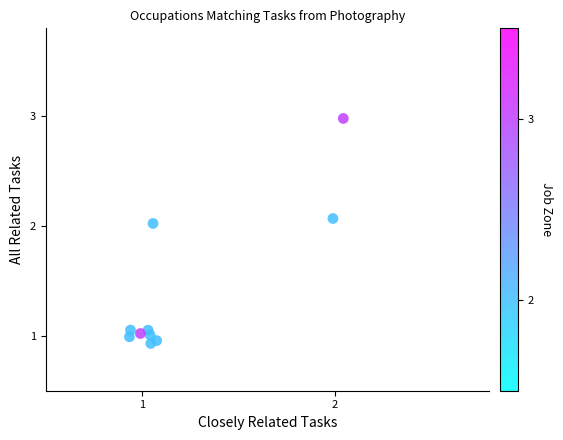

What is the average X value?

1.2